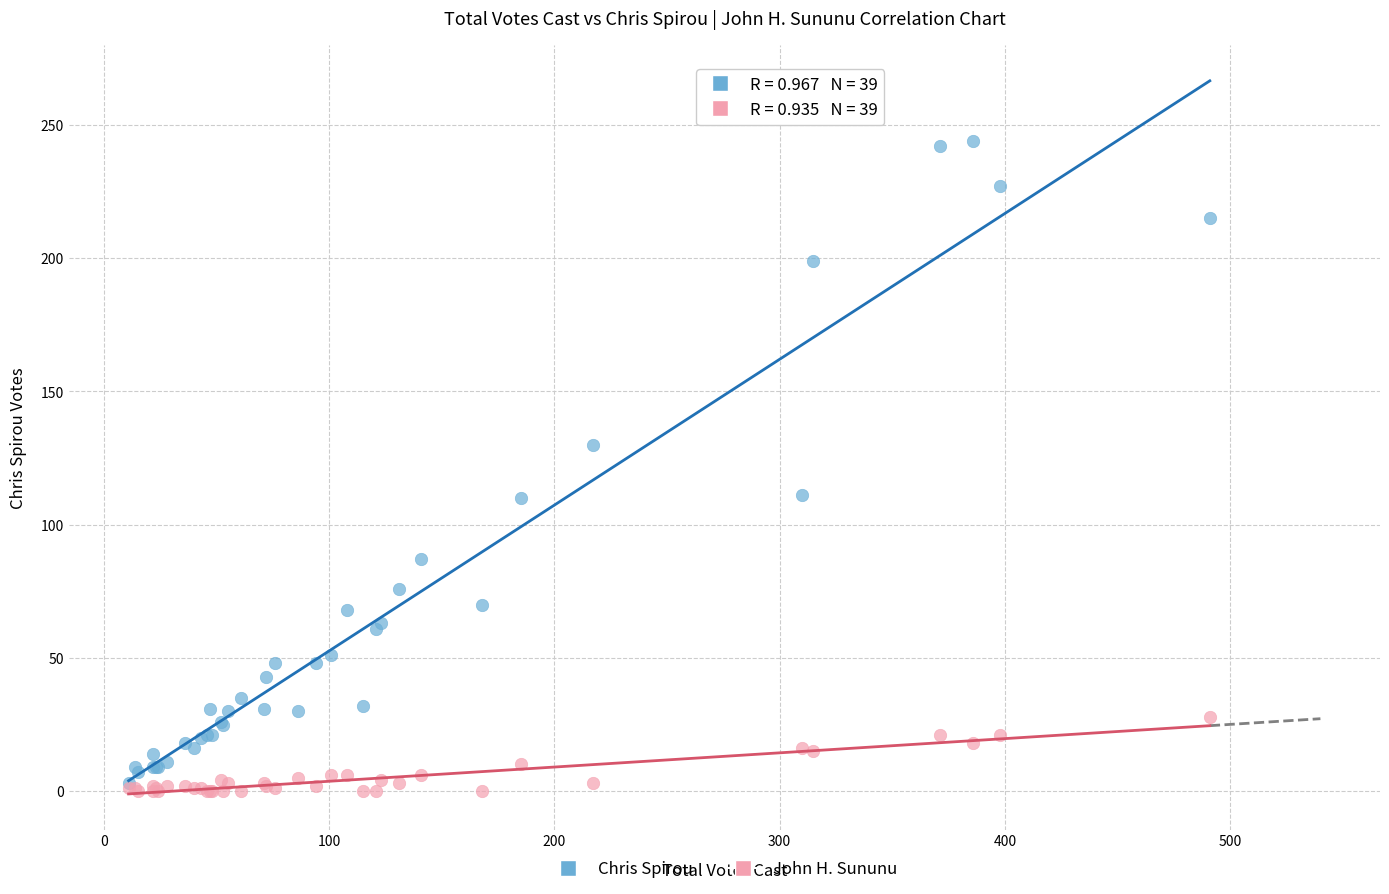

In the Chris Spirou series, what Y value is closest to 123?

130